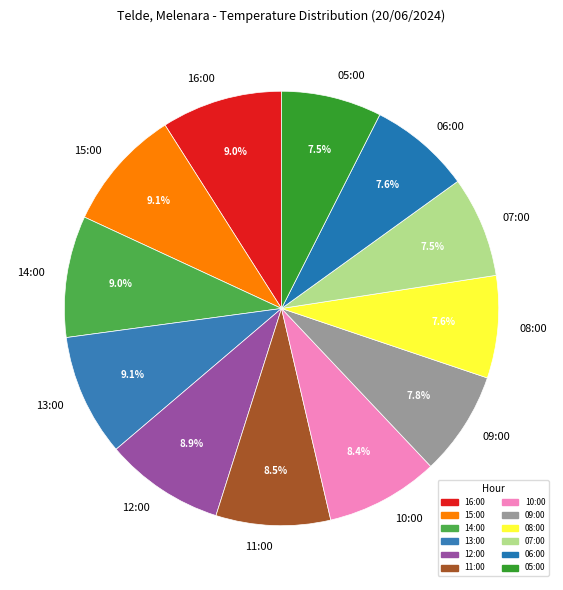

What is the ratio of the value at 09:00 to the value at 16:00?

0.9